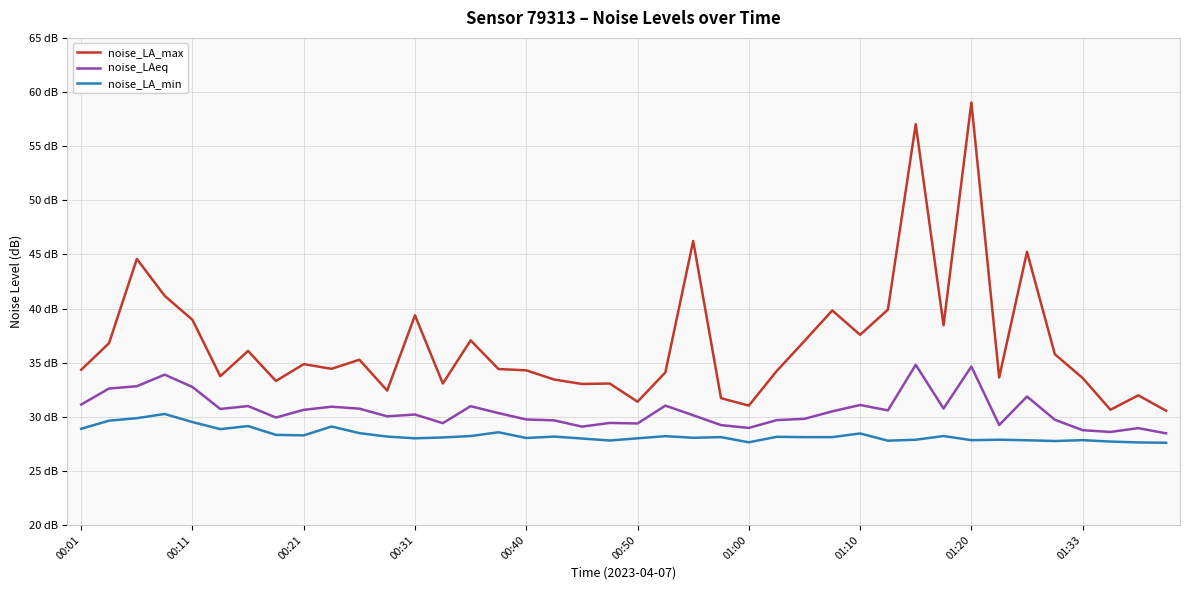

What are all the series names shown in the legend?

noise_LA_max, noise_LAeq, noise_LA_min